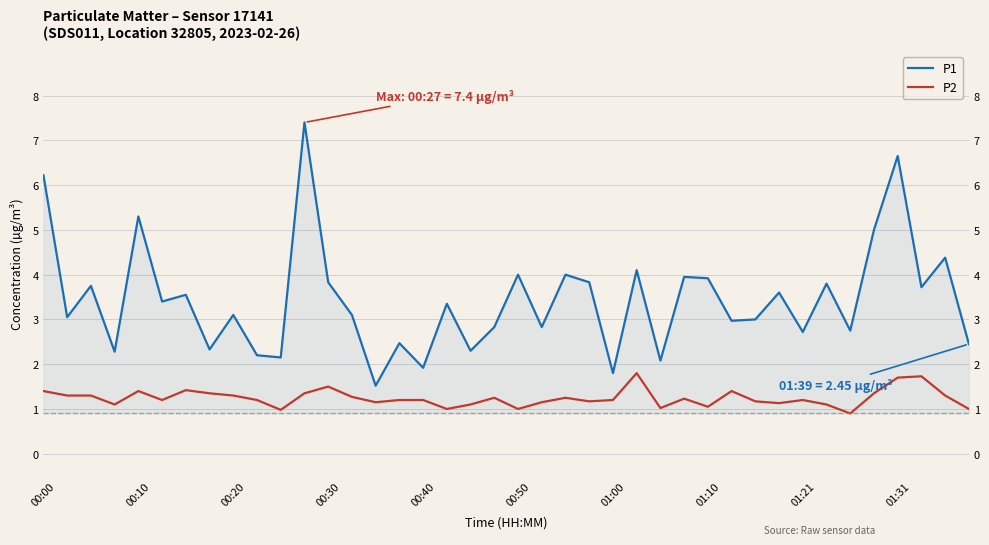

The P2 series shows 1.8 at 25. True or false?

True